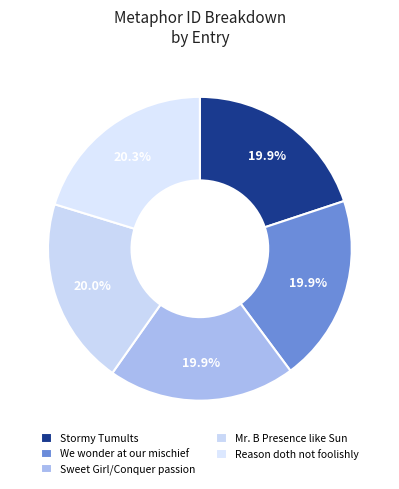

How many segments does this pie chart have?

5